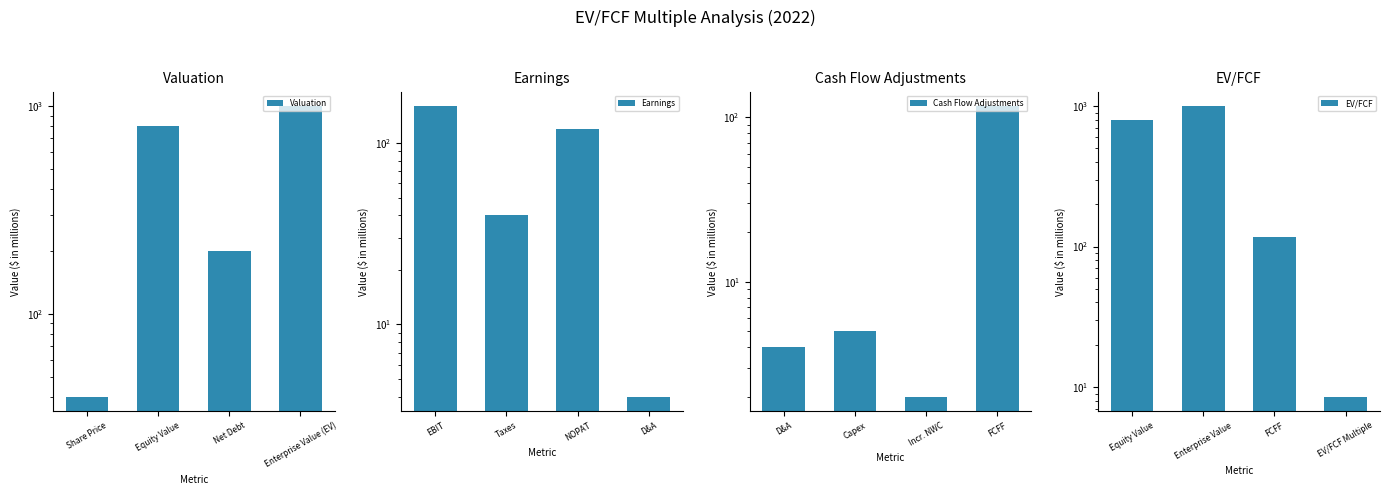

At which label does EV/FCF first exceed 800?

Enterprise Value